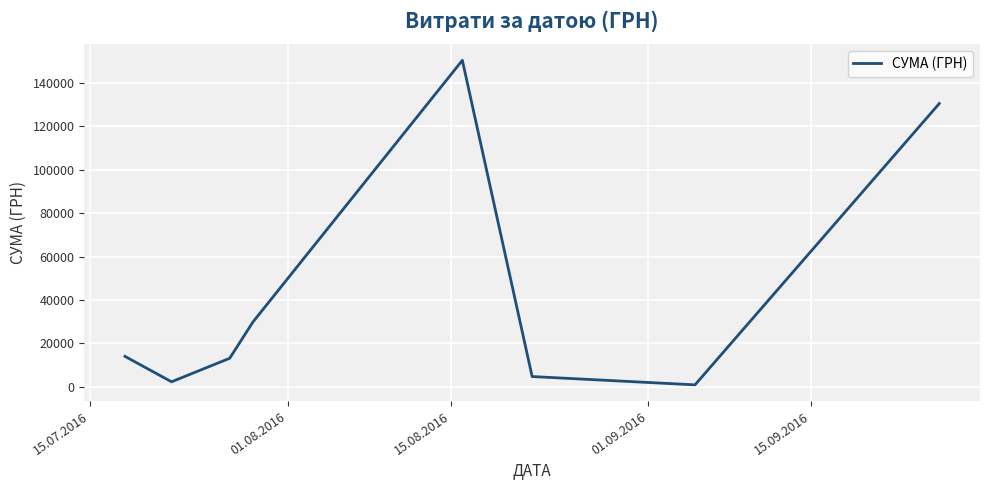

What is the average value?

43239.5